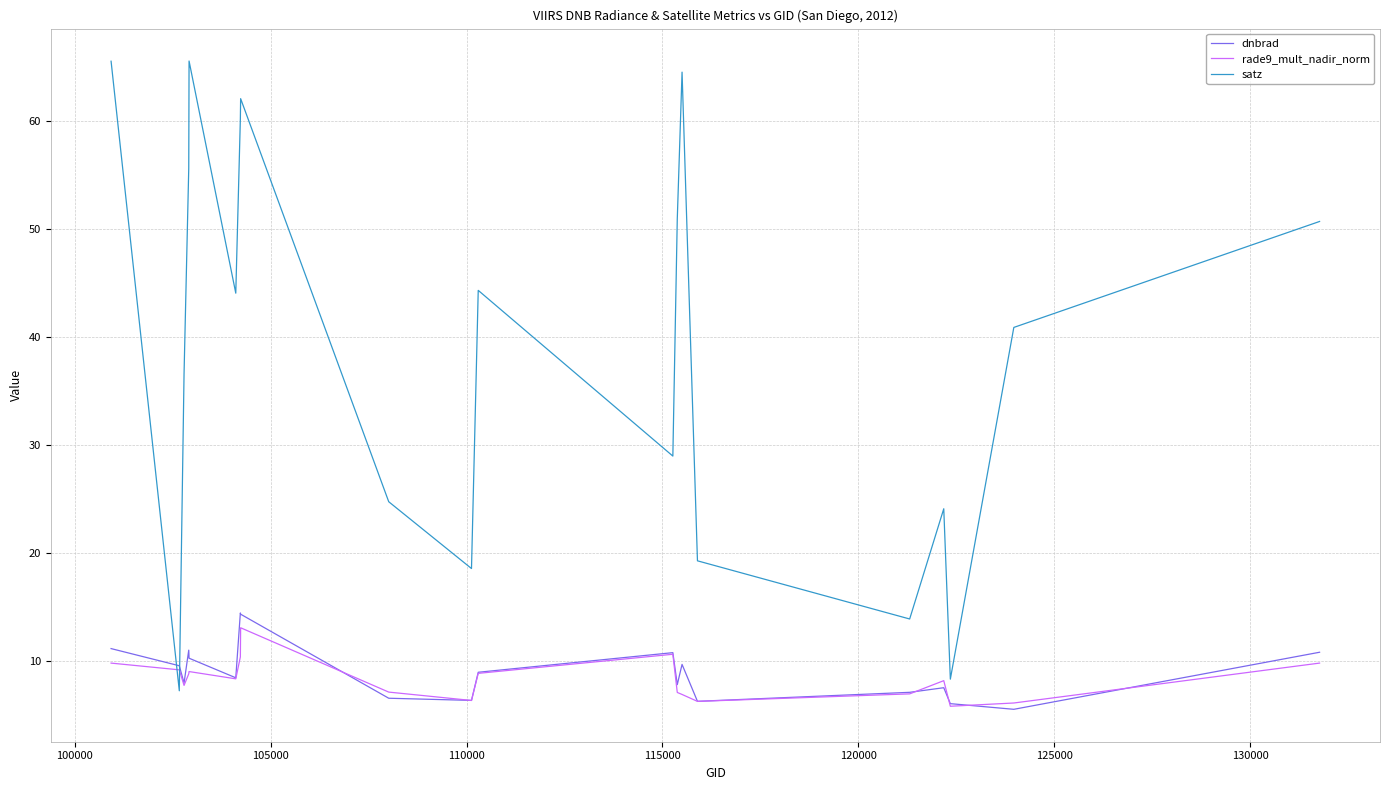

What is the smallest value displayed?

5.5